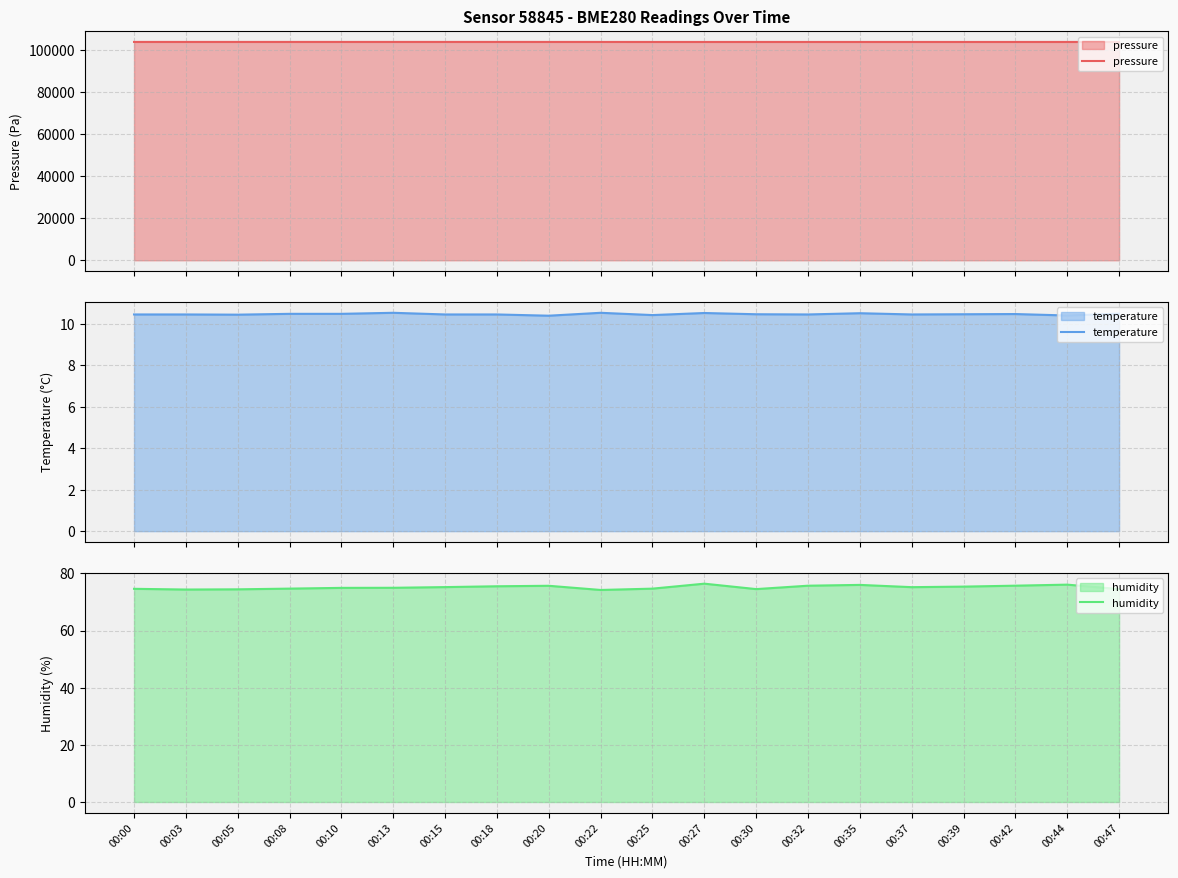

What is the difference between the maximum and minimum values in the pressure series?

21.6